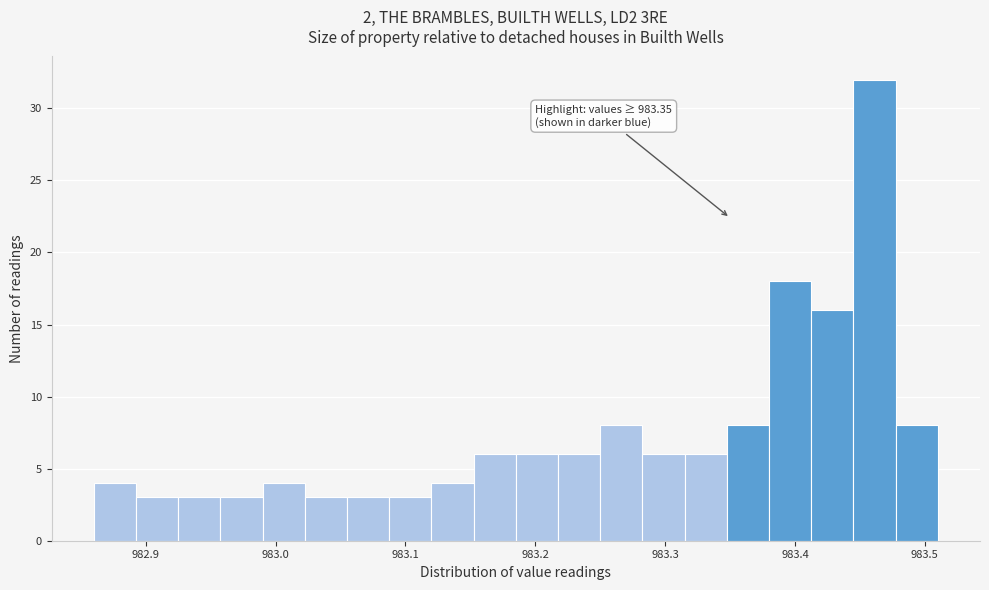

Read against the x-axis, roughly where is the centre of the tallest bar?

983.46